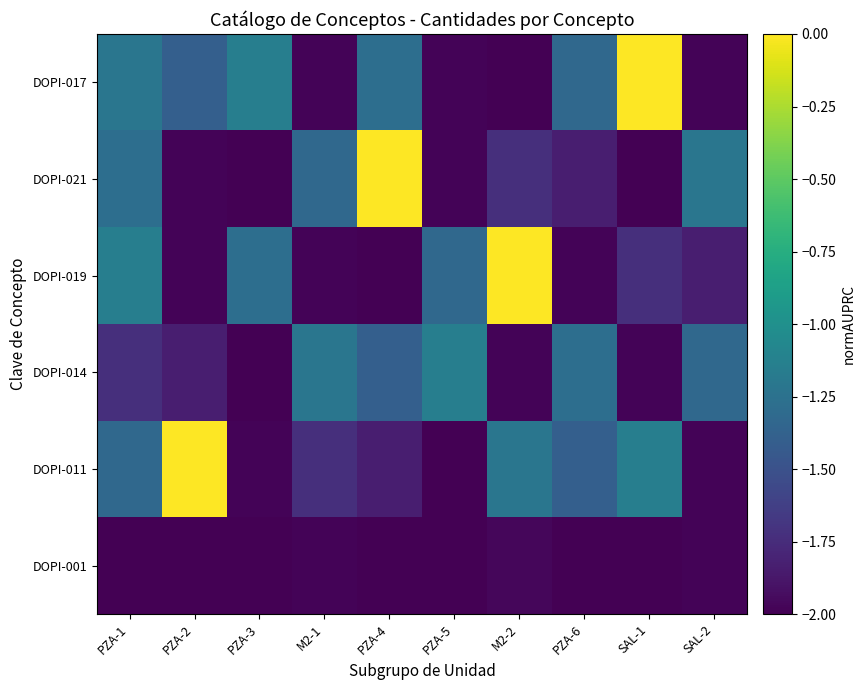

Count the number of data series in this chart.

6